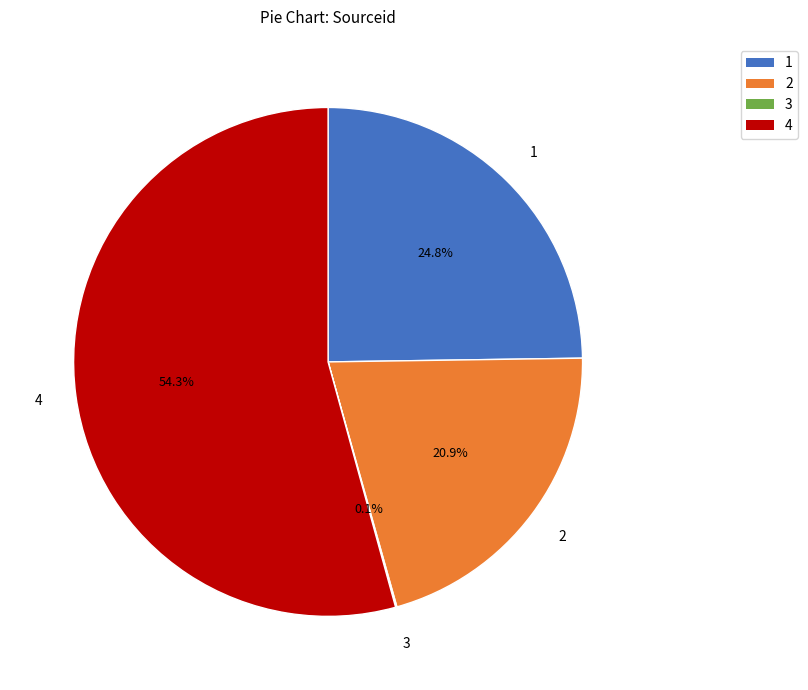

Is 4 the majority of the pie?

Yes